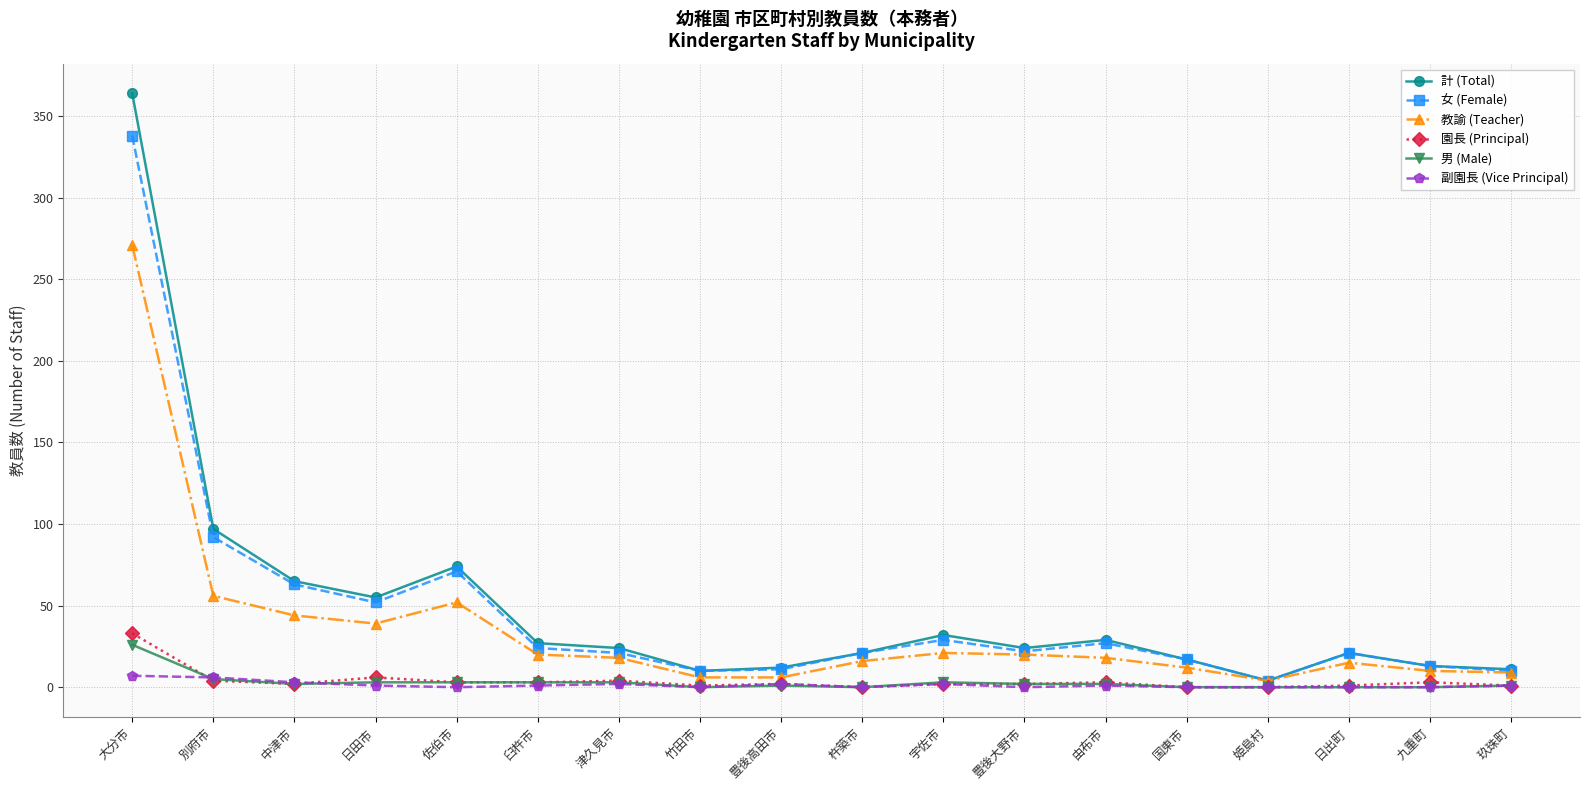

Is the value of 副園長 (Vice Principal) at 日田市 greater than the value of 教諭 (Teacher) at 竹田市?

No